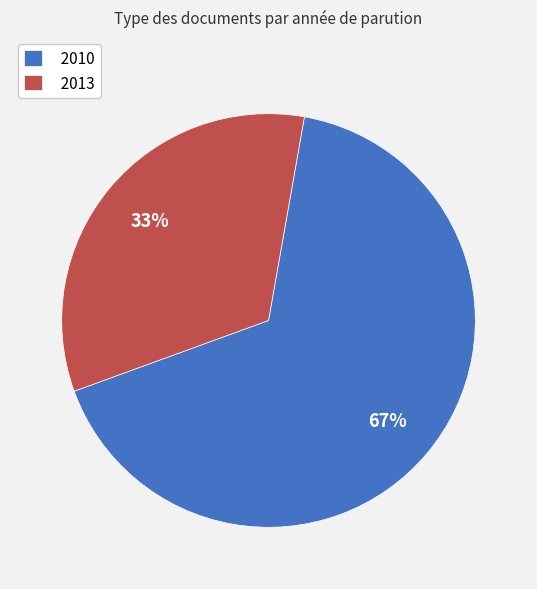

To the nearest percent, what is the average slice percentage?

50%